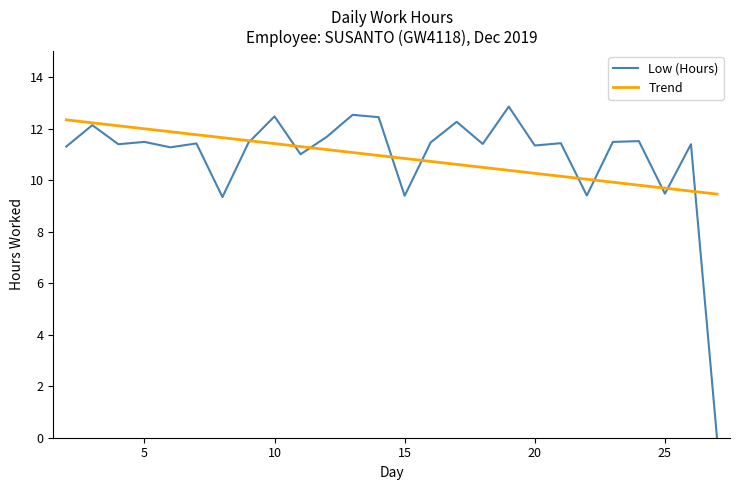

What is the difference between the highest and lowest values at 20?

1.1